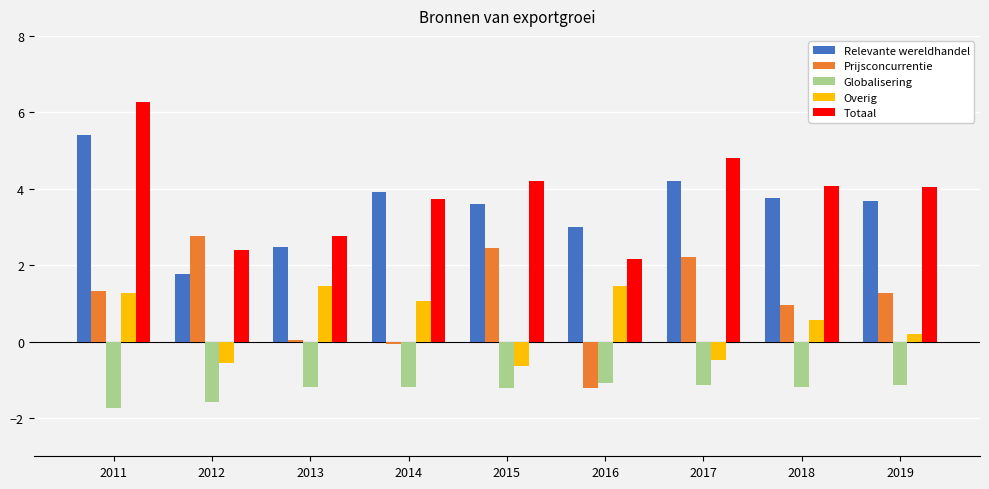

What is the difference between the Totaal values at 2016 and 2017?

2.6